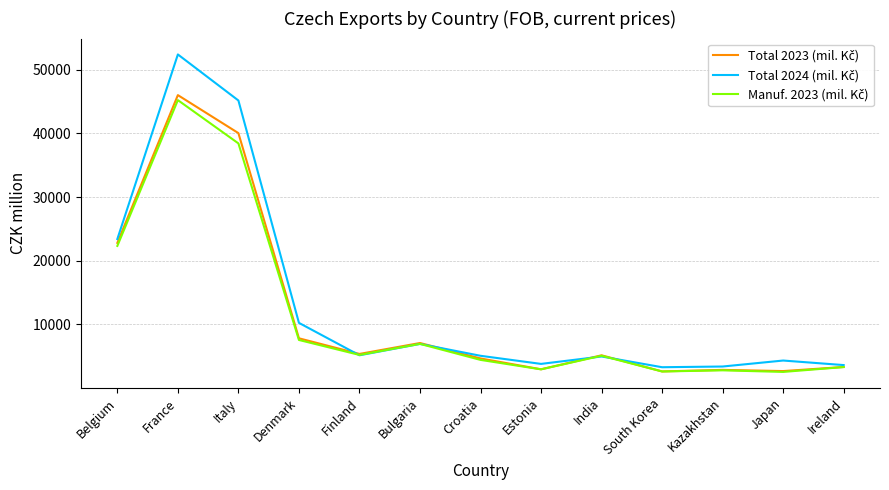

What is the greatest value displayed?

52406